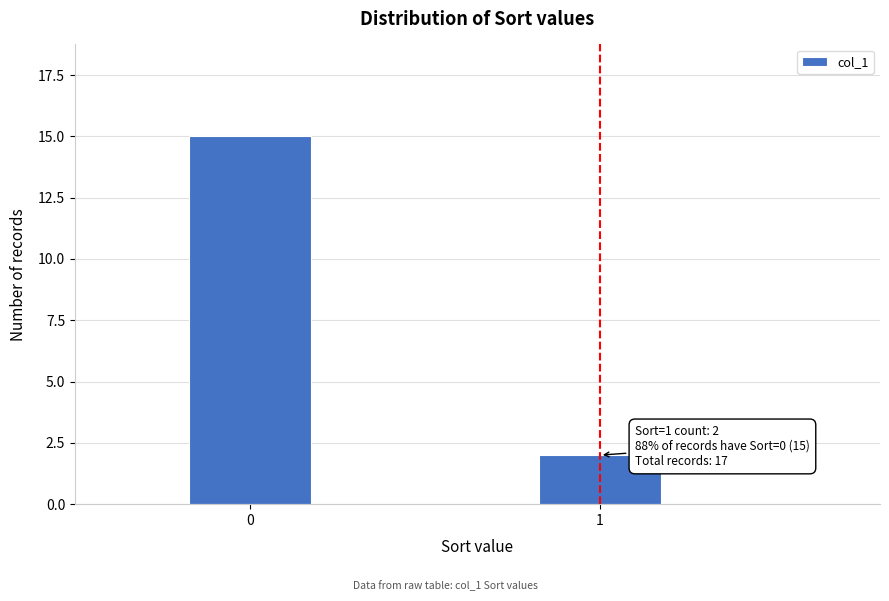

Reading left to right, extract all data points from this chart.

0=15	1=2